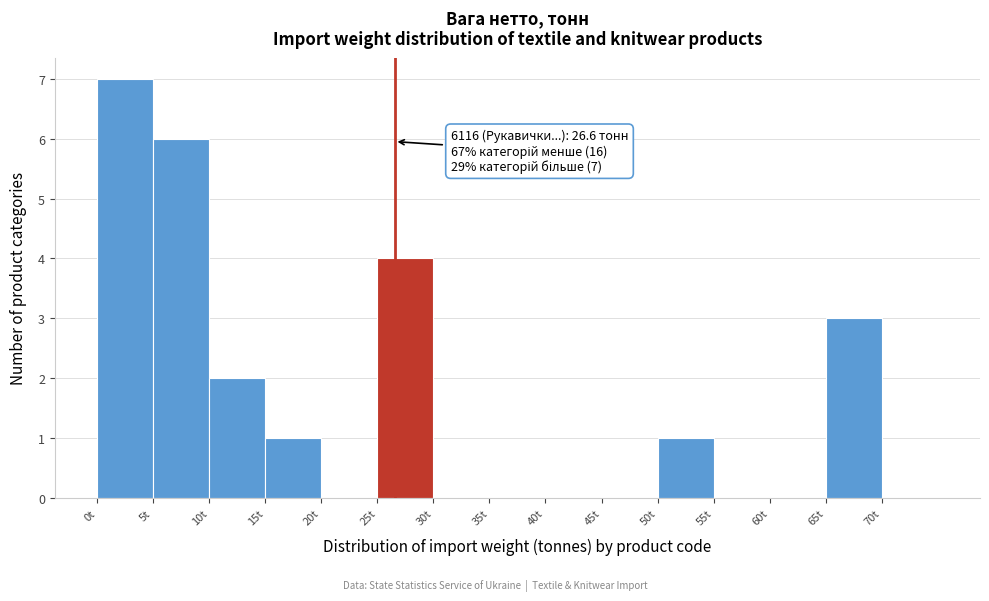

Which range on the x-axis has the tallest bar?

0 to 5